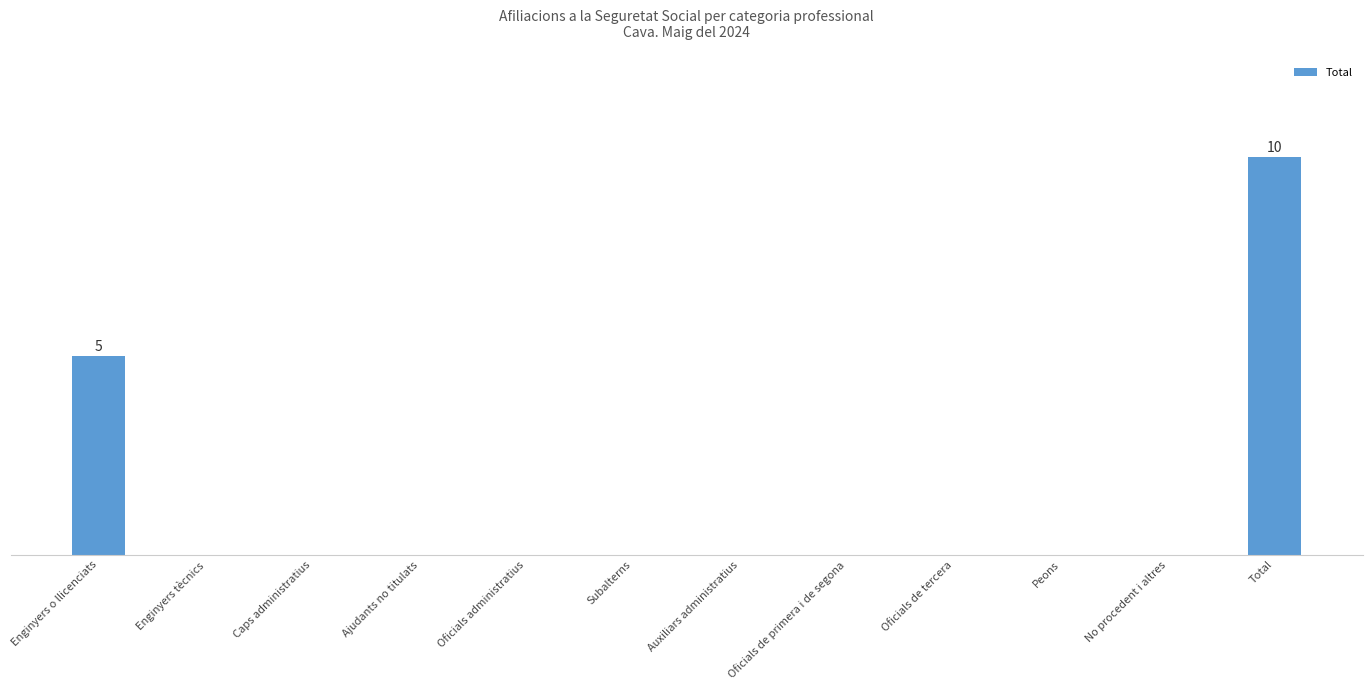

Is it true that the value at Oficials de tercera is -4?

False